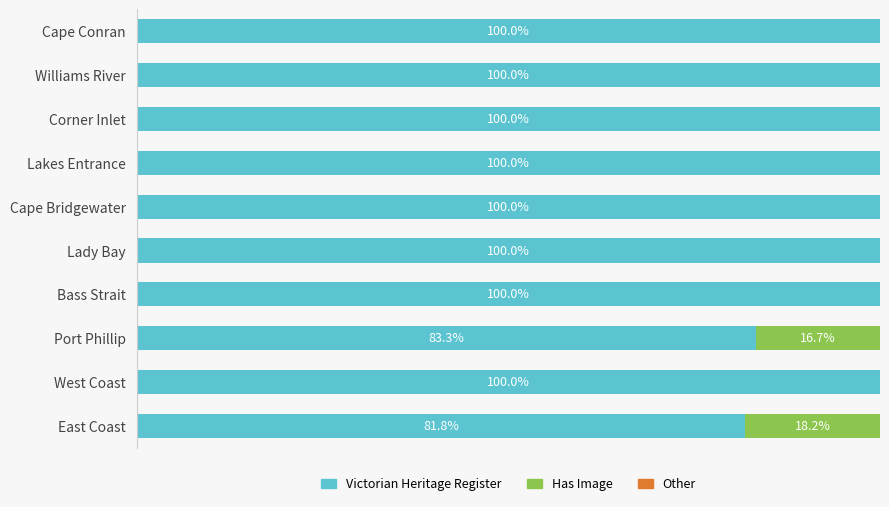

At which label is Victorian Heritage Register closest to 90?

Port Phillip